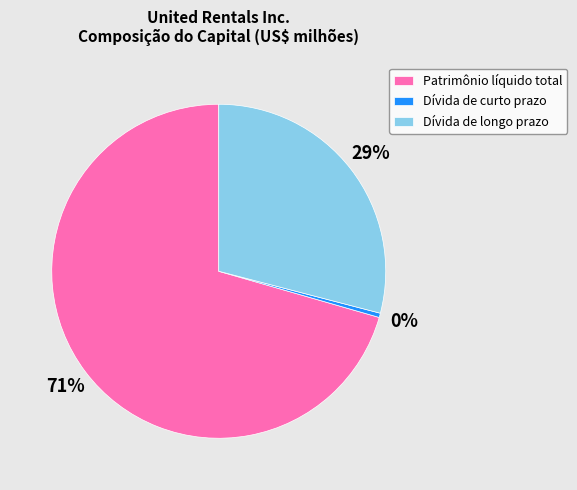

Is the sum of Dívida de curto prazo and Patrimônio líquido total greater than half?

Yes